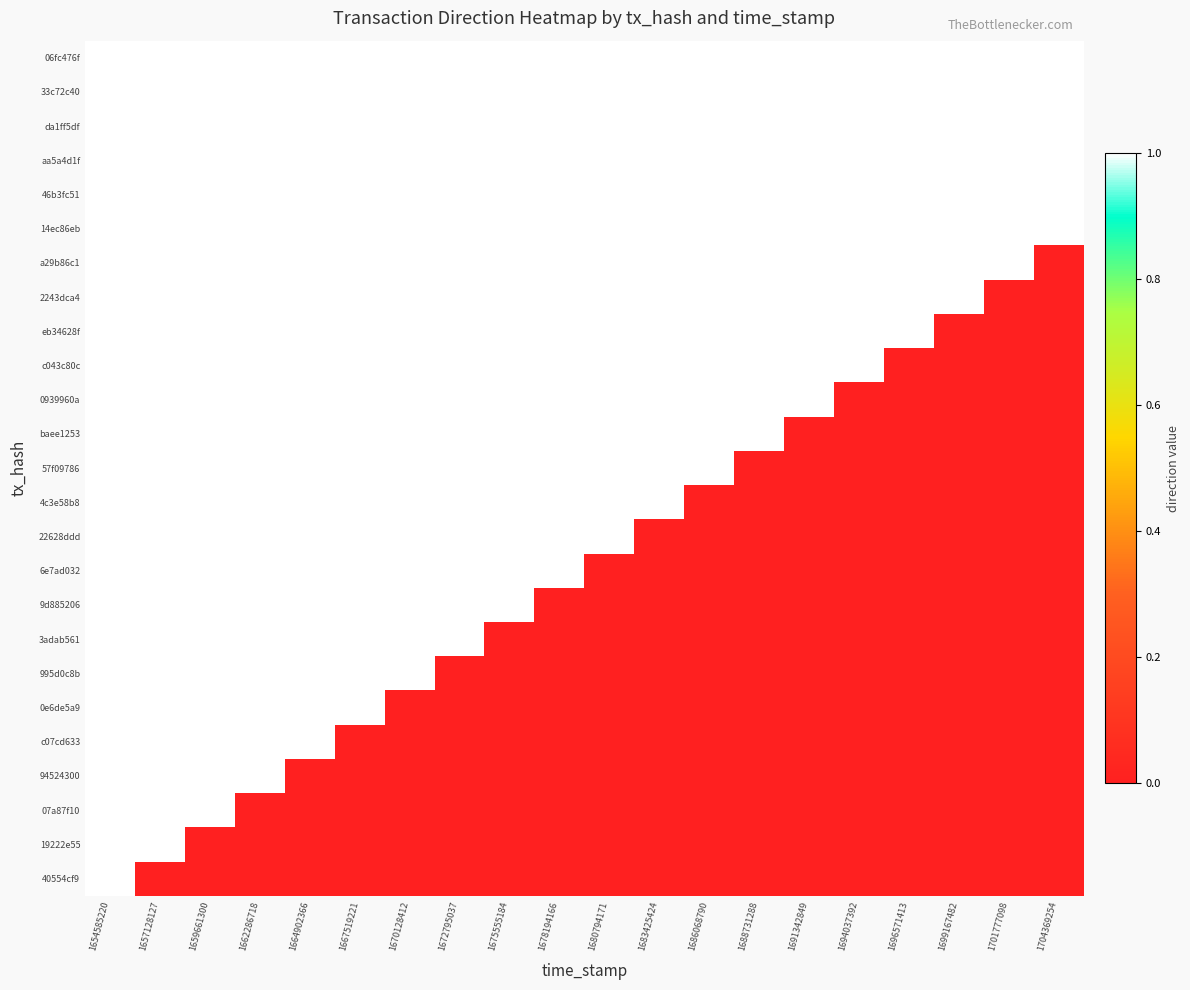

What is the spread (max minus min) of values at 1657128127?

1